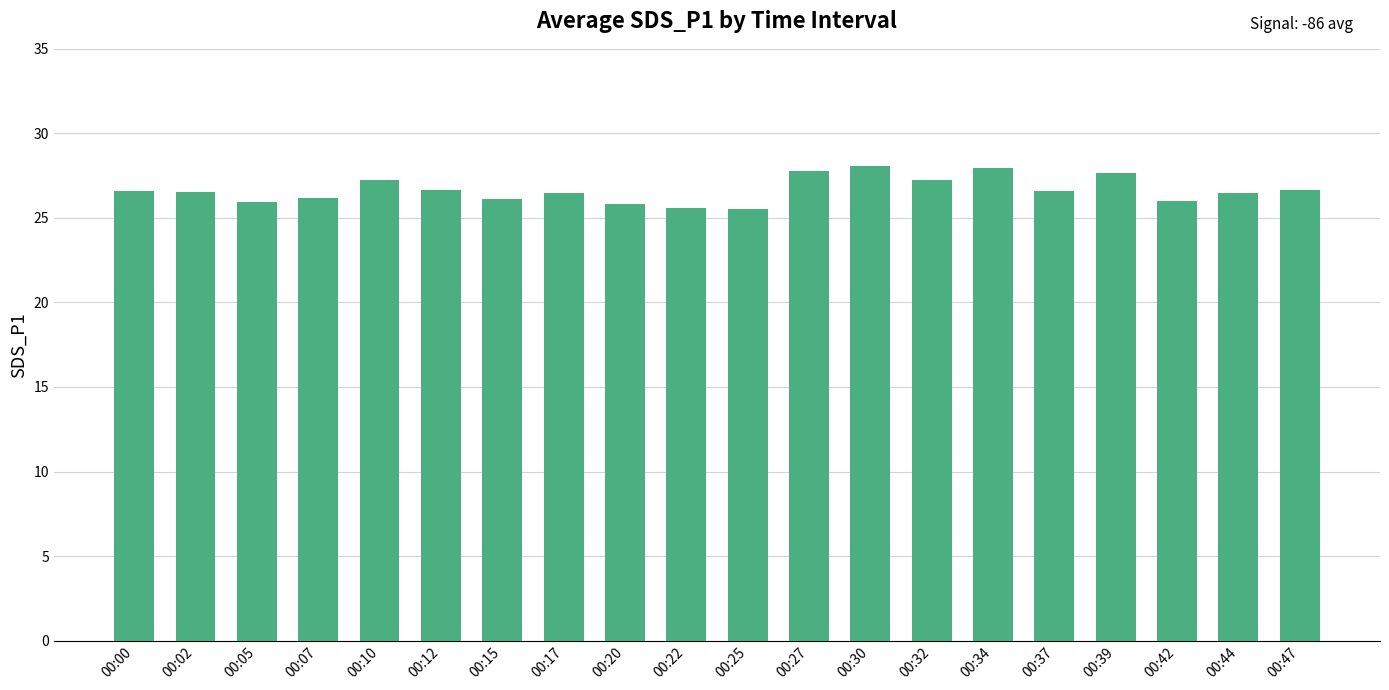

What is the greatest value displayed?

28.1